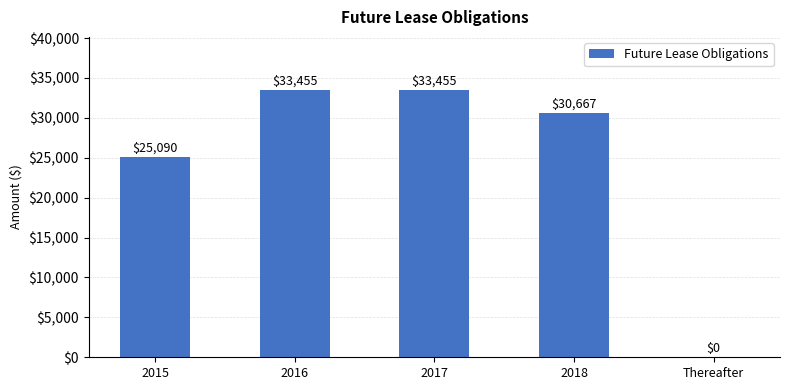

Approximately how many times larger is the value at 2017 compared to 2016?

1.0